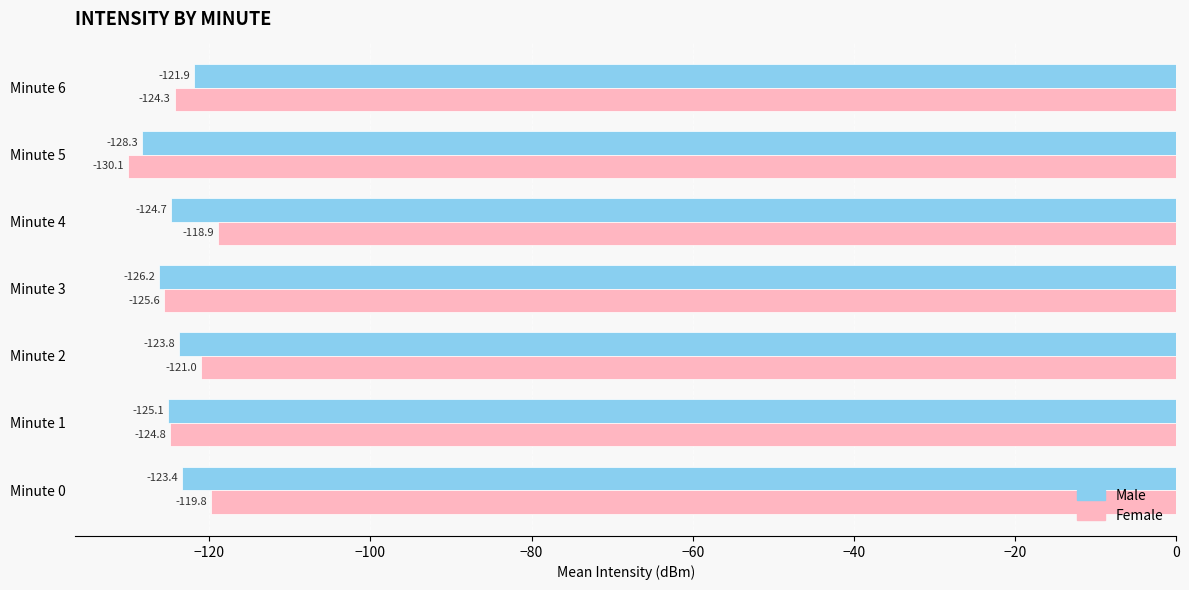

The value of Female at Minute 5 is -130.1. True or false?

True